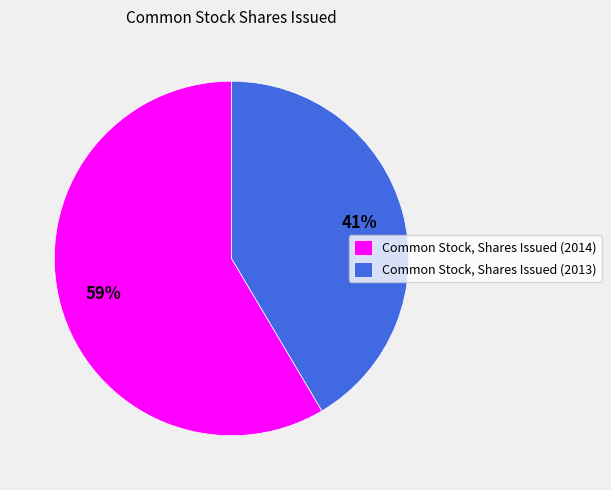

Combined, do Common Stock, Shares Issued (2014) and Common Stock, Shares Issued (2013) account for over 50%?

Yes